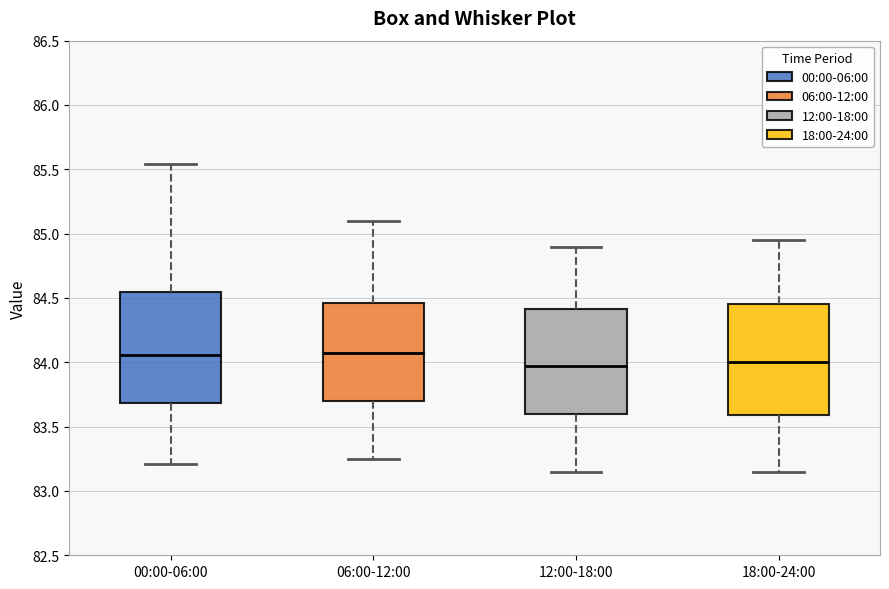

Reading left to right, transcribe this box plot: for each box, give where its median line is, the range the box spans, and where its two whiskers end, as read against the y-axis. The values are not printed on the chart, so give them approximately, as read against the axis.

00:00-06:00: median 84.05, box 83.70 to 84.55, whiskers 83.20 to 85.55
06:00-12:00: median 84.10, box 83.70 to 84.45, whiskers 83.25 to 85.10
12:00-18:00: median 84.00, box 83.60 to 84.40, whiskers 83.15 to 84.90
18:00-24:00: median 84.00, box 83.60 to 84.45, whiskers 83.15 to 84.95